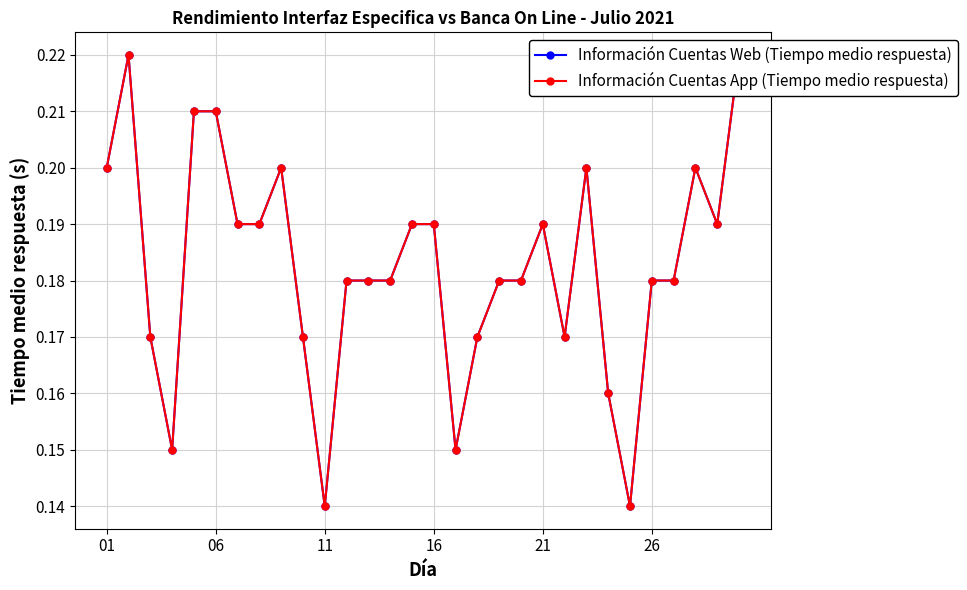

Reading left to right, extract all data points from this chart.

Información Cuentas Web (Tiempo medio respuesta): 0.2	0.2	0.2	0.1	0.2	0.2	0.2	0.2	0.2	0.2	0.1	0.2	0.2	0.2	0.2	0.2	0.1	0.2	0.2	0.2	0.2	0.2	0.2	0.2	0.1	0.2	0.2	0.2	0.2	0.2
Información Cuentas App (Tiempo medio respuesta): 0.2	0.2	0.2	0.1	0.2	0.2	0.2	0.2	0.2	0.2	0.1	0.2	0.2	0.2	0.2	0.2	0.1	0.2	0.2	0.2	0.2	0.2	0.2	0.2	0.1	0.2	0.2	0.2	0.2	0.2